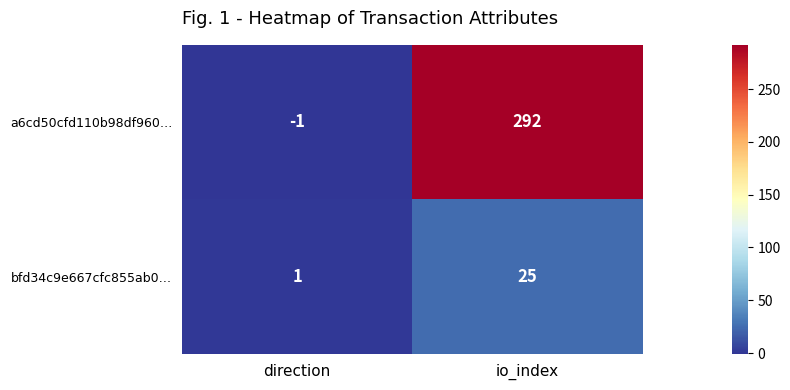

Which category has the highest value in the a6cd50cfd110b98df960… series?

io_index